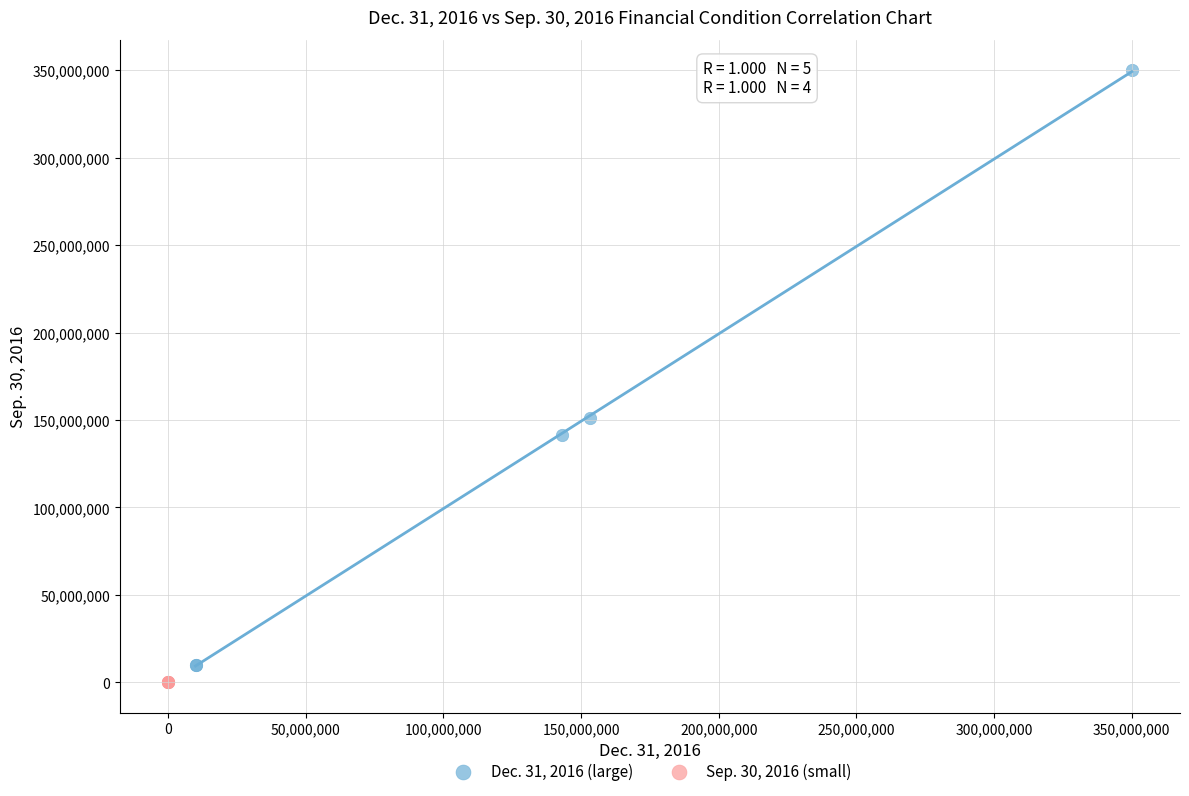

Which series contains the highest Y value?

Dec. 31, 2016 (large)